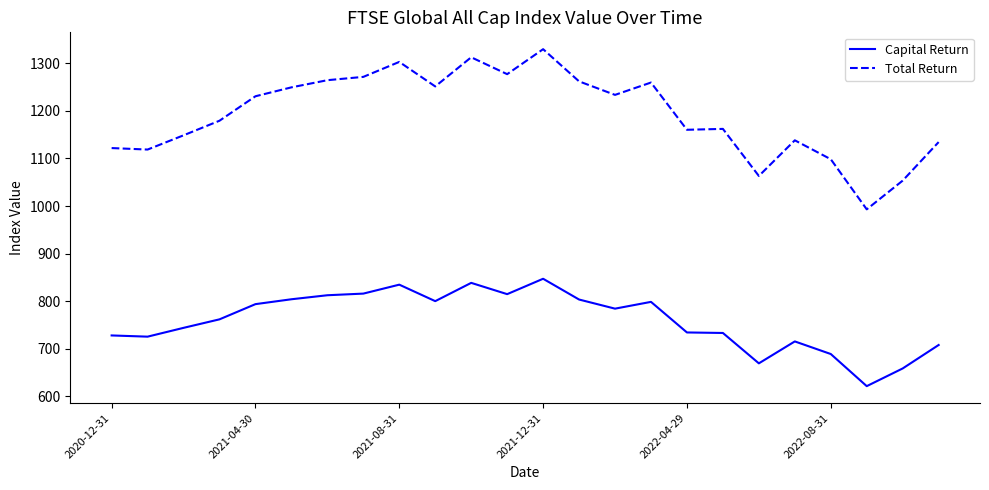

List the series in order of their peak value, lowest first.

Capital Return, Total Return